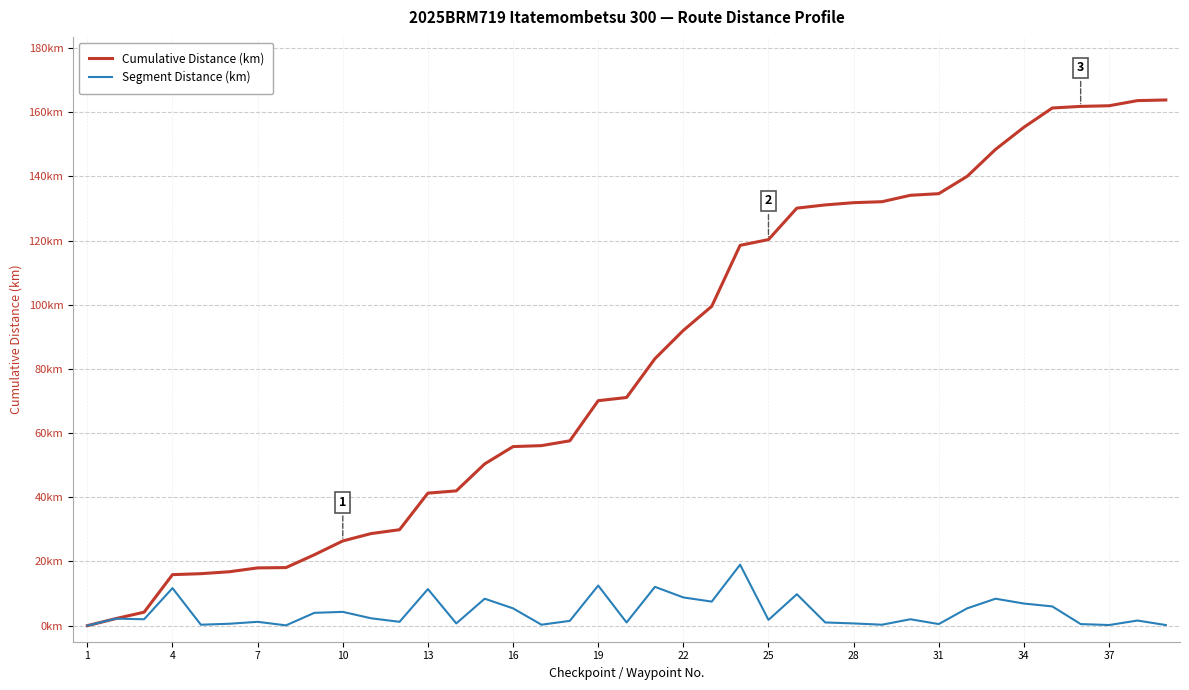

True or false: Segment Distance (km) and Cumulative Distance (km) intersect in this chart.

False